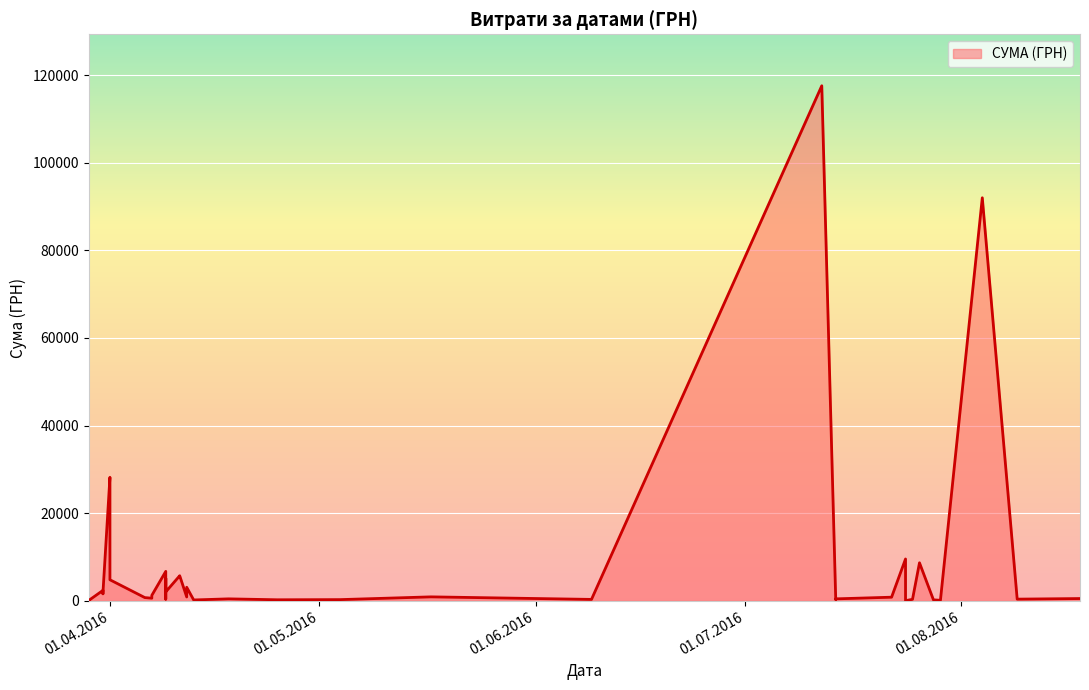

What is the label of the 35th point from the left?

31.03.2016